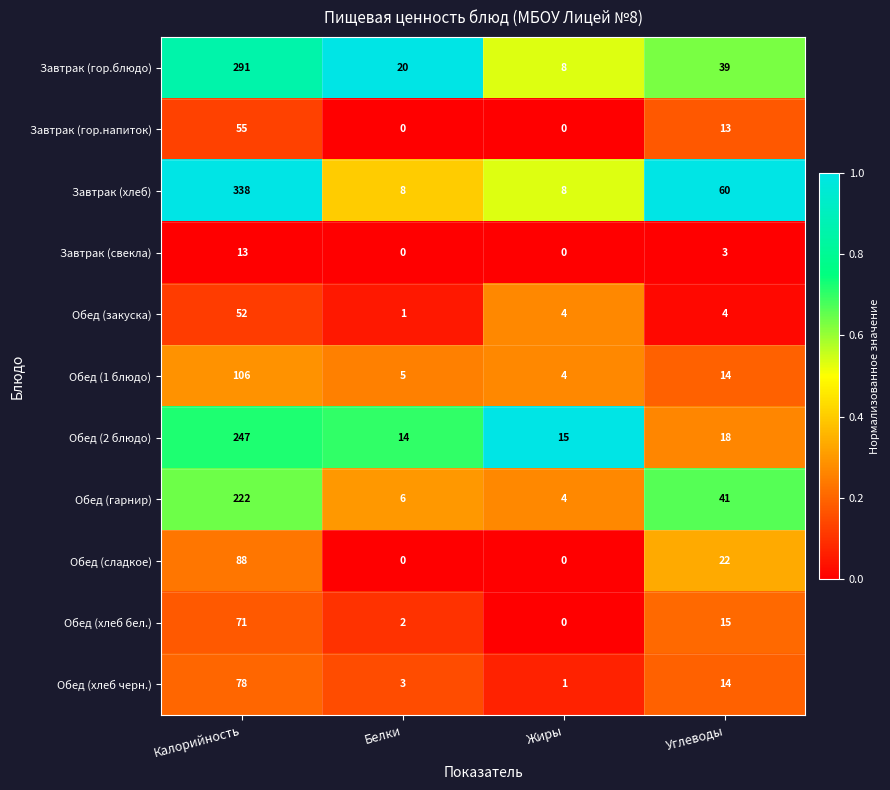

Between Калорийность and Углеводы, which series saw the biggest shift?

Завтрак (хлеб)